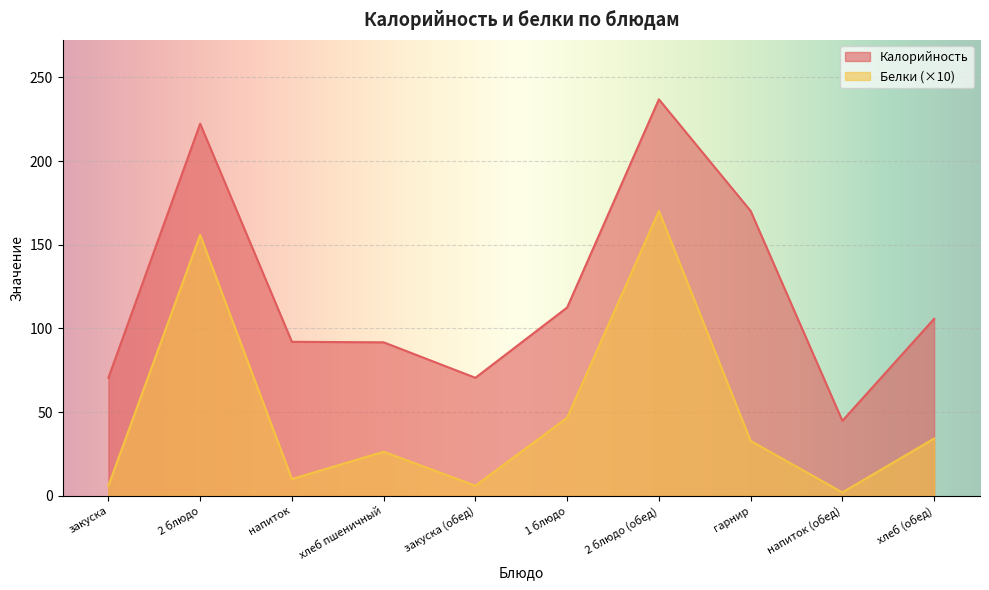

At 2 блюдо (обед), list the series in order from largest to smallest.

Калорийность, Белки (×10)